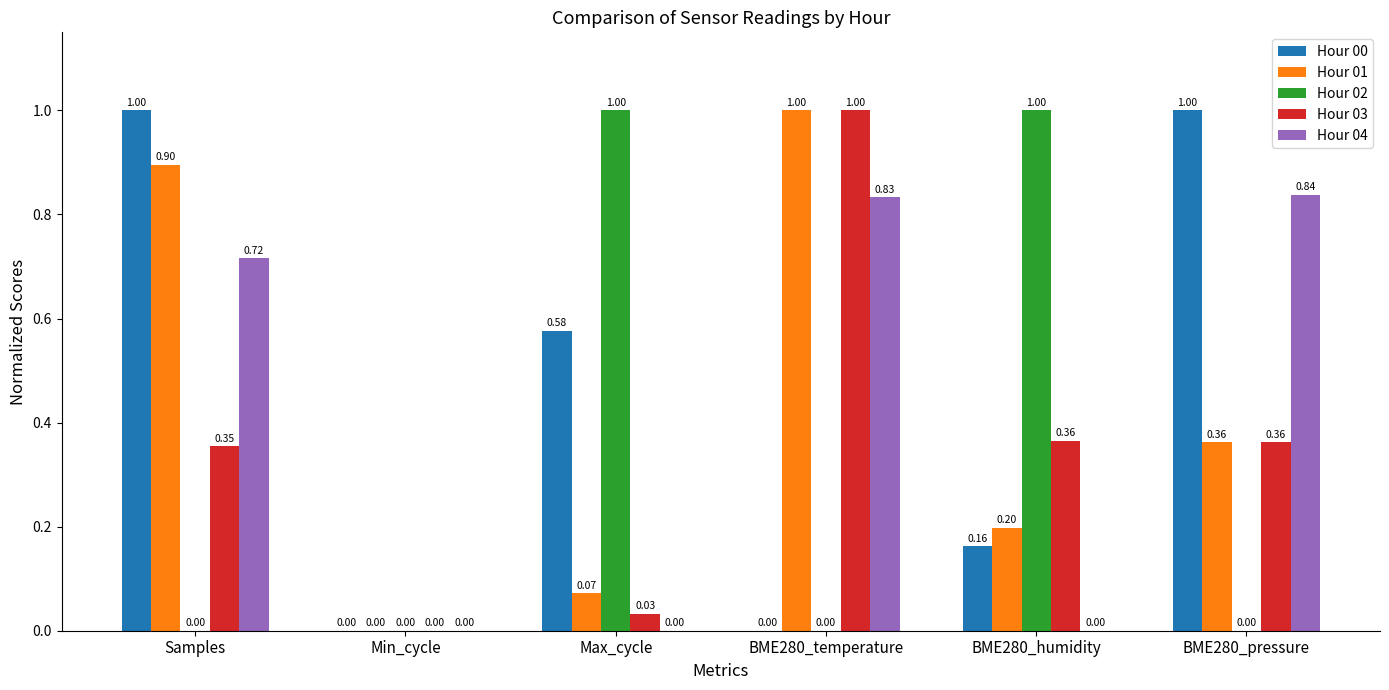

Which series has the largest total across all categories?

Hour 00